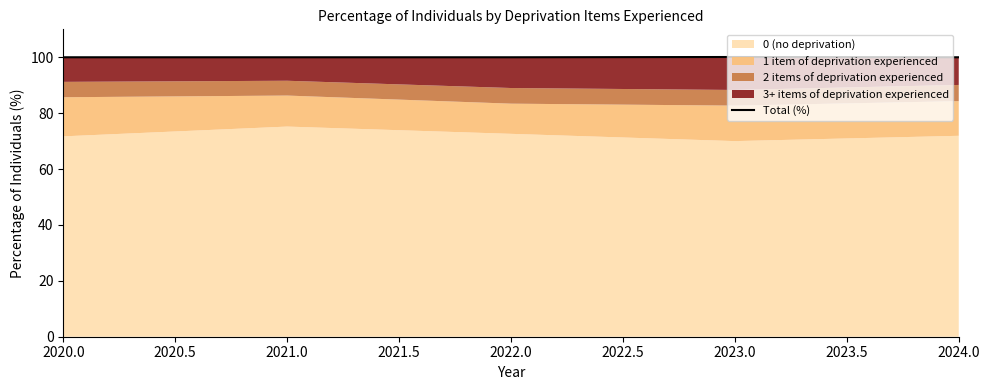

The value at 2024.0 is 100.0. True or false?

True